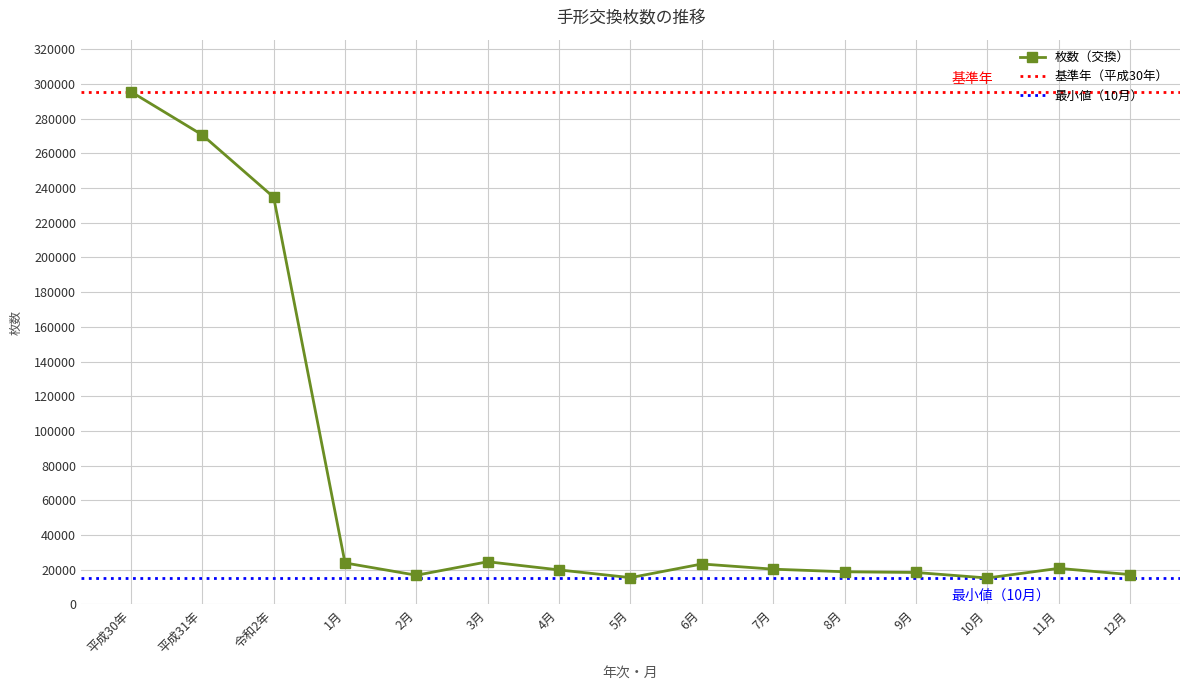

What is the label of the 15th point from the right?

平成30年